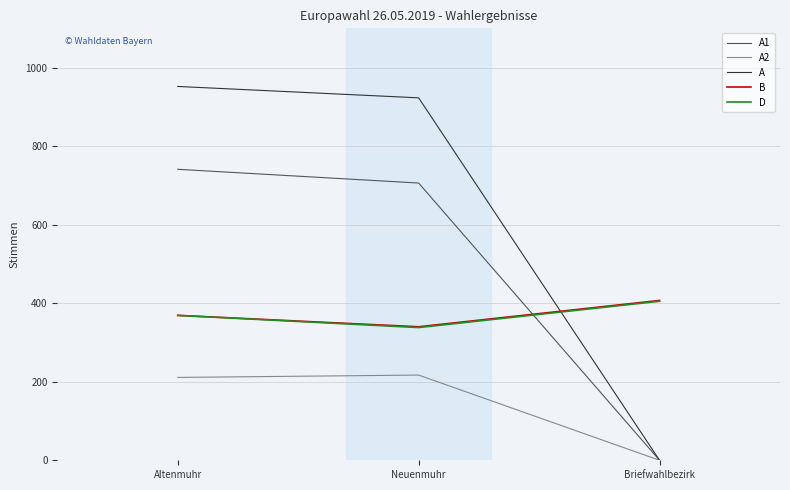

Does the chart display data point markers on the line(s)?

No